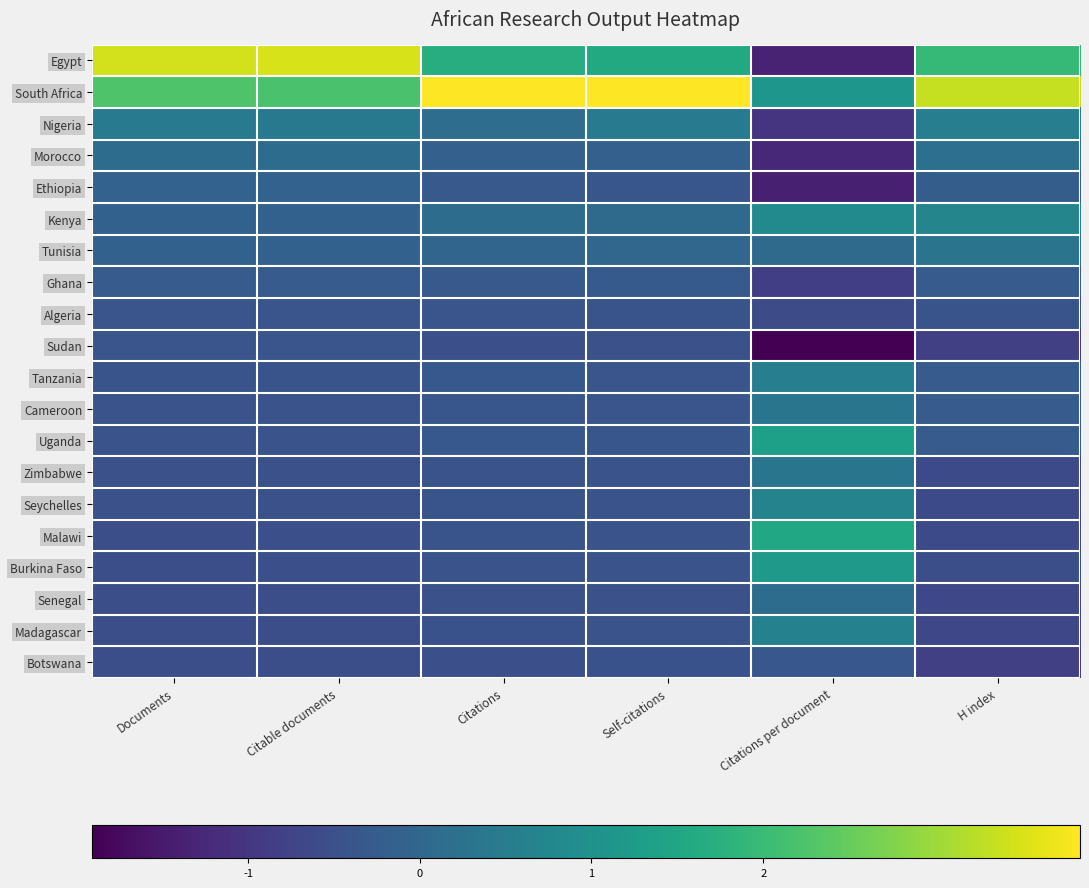

Reading left to right, what are all the values shown in this chart?

Egypt: Documents=3.5	Citable documents=3.5	Citations=1.7	Self-citations=1.6	Citations per document=-1.3	H index=1.9
South Africa: Documents=2.3	Citable documents=2.2	Citations=3.8	Self-citations=3.8	Citations per document=1.1	H index=3.3
Nigeria: Documents=0.4	Citable documents=0.4	Citations=0.1	Self-citations=0.5	Citations per document=-1.0	H index=0.6
Morocco: Documents=0.1	Citable documents=0.1	Citations=-0.1	Self-citations=-0.1	Citations per document=-1.2	H index=0.2
Ethiopia: Documents=-0.1	Citable documents=-0.1	Citations=-0.3	Self-citations=-0.4	Citations per document=-1.4	H index=-0.2
Kenya: Documents=-0.1	Citable documents=-0.1	Citations=0.1	Self-citations=0.1	Citations per document=0.8	H index=0.7
Tunisia: Documents=-0.1	Citable documents=-0.1	Citations=-0.0	Self-citations=-0.0	Citations per document=0.1	H index=0.3
Ghana: Documents=-0.3	Citable documents=-0.2	Citations=-0.3	Self-citations=-0.3	Citations per document=-0.8	H index=-0.3
Algeria: Documents=-0.4	Citable documents=-0.4	Citations=-0.4	Self-citations=-0.4	Citations per document=-0.6	H index=-0.4
Sudan: Documents=-0.4	Citable documents=-0.4	Citations=-0.5	Self-citations=-0.5	Citations per document=-1.9	H index=-0.8
Tanzania: Documents=-0.4	Citable documents=-0.4	Citations=-0.3	Self-citations=-0.4	Citations per document=0.6	H index=-0.3
Cameroon: Documents=-0.4	Citable documents=-0.4	Citations=-0.4	Self-citations=-0.4	Citations per document=0.3	H index=-0.3
Uganda: Documents=-0.4	Citable documents=-0.4	Citations=-0.3	Self-citations=-0.4	Citations per document=1.3	H index=-0.3
Zimbabwe: Documents=-0.5	Citable documents=-0.5	Citations=-0.4	Self-citations=-0.4	Citations per document=0.3	H index=-0.6
Seychelles: Documents=-0.5	Citable documents=-0.5	Citations=-0.4	Self-citations=-0.4	Citations per document=0.7	H index=-0.6
Malawi: Documents=-0.5	Citable documents=-0.5	Citations=-0.4	Self-citations=-0.4	Citations per document=1.5	H index=-0.6
Burkina Faso: Documents=-0.5	Citable documents=-0.5	Citations=-0.4	Self-citations=-0.4	Citations per document=1.2	H index=-0.5
Senegal: Documents=-0.5	Citable documents=-0.5	Citations=-0.5	Self-citations=-0.5	Citations per document=0.1	H index=-0.7
Madagascar: Documents=-0.5	Citable documents=-0.5	Citations=-0.5	Self-citations=-0.4	Citations per document=0.6	H index=-0.7
Botswana: Documents=-0.5	Citable documents=-0.5	Citations=-0.5	Self-citations=-0.5	Citations per document=-0.4	H index=-0.8